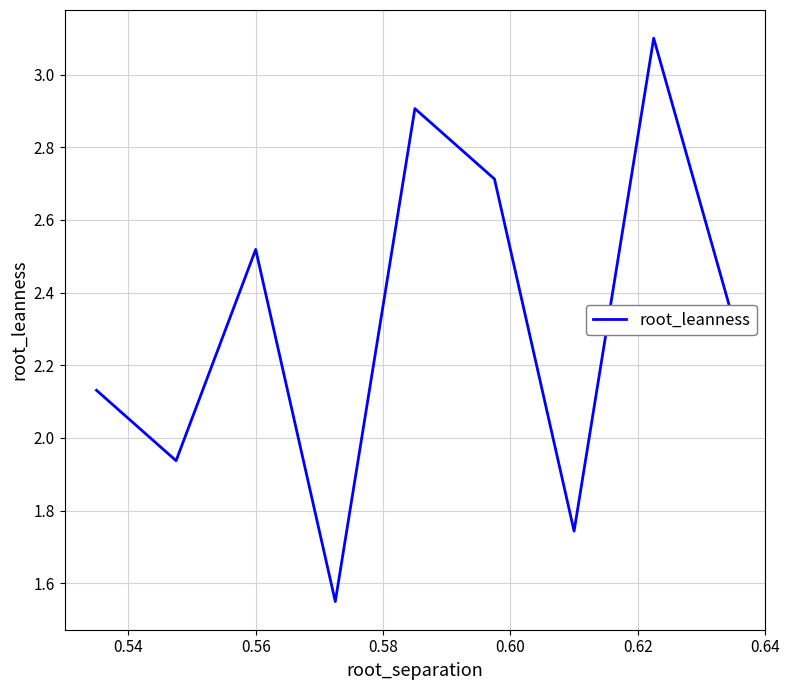

Is it true that the value at 8 is 4.9?

False